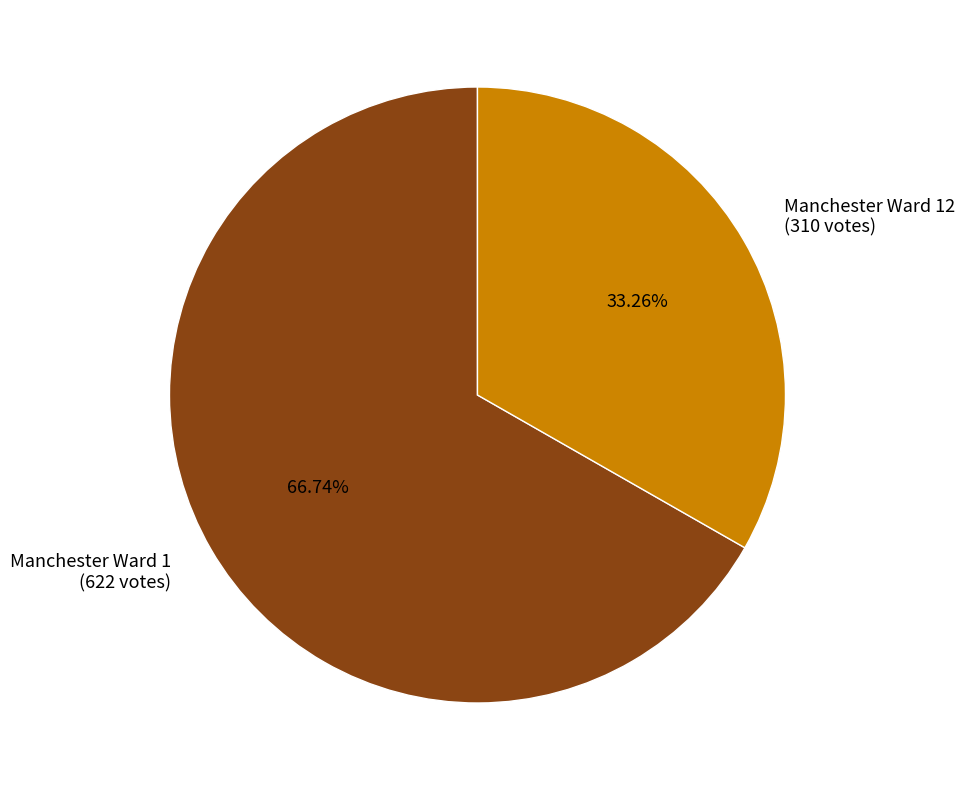

Do Manchester Ward 1 (622 votes) and Manchester Ward 12 (310 votes) together represent more than half of the pie?

Yes